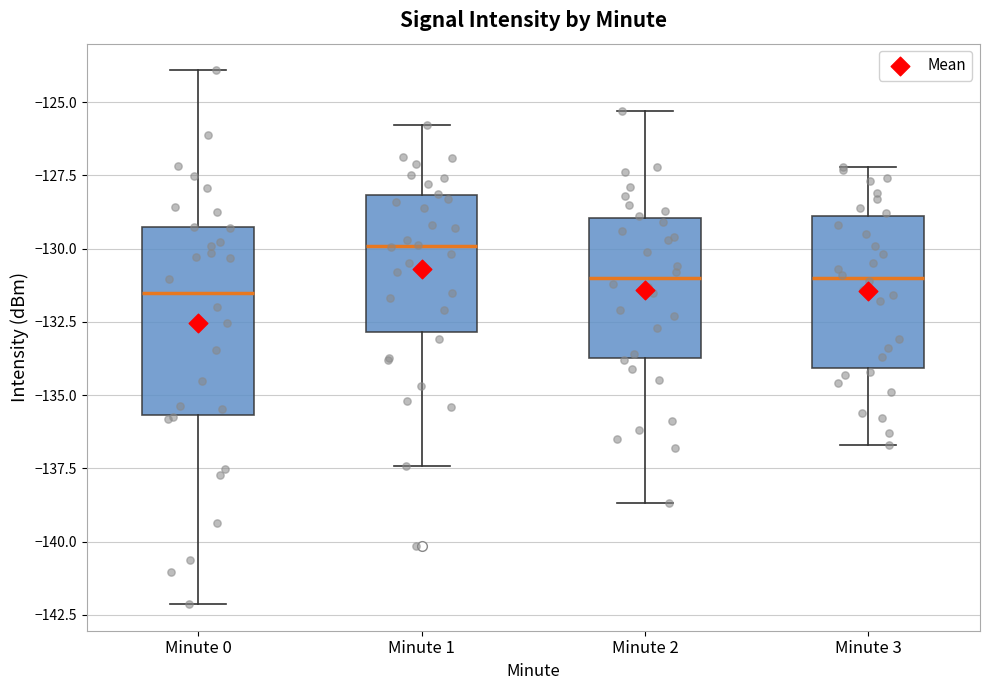

Which box is the tallest, from its lower edge to its upper edge?

Minute 0